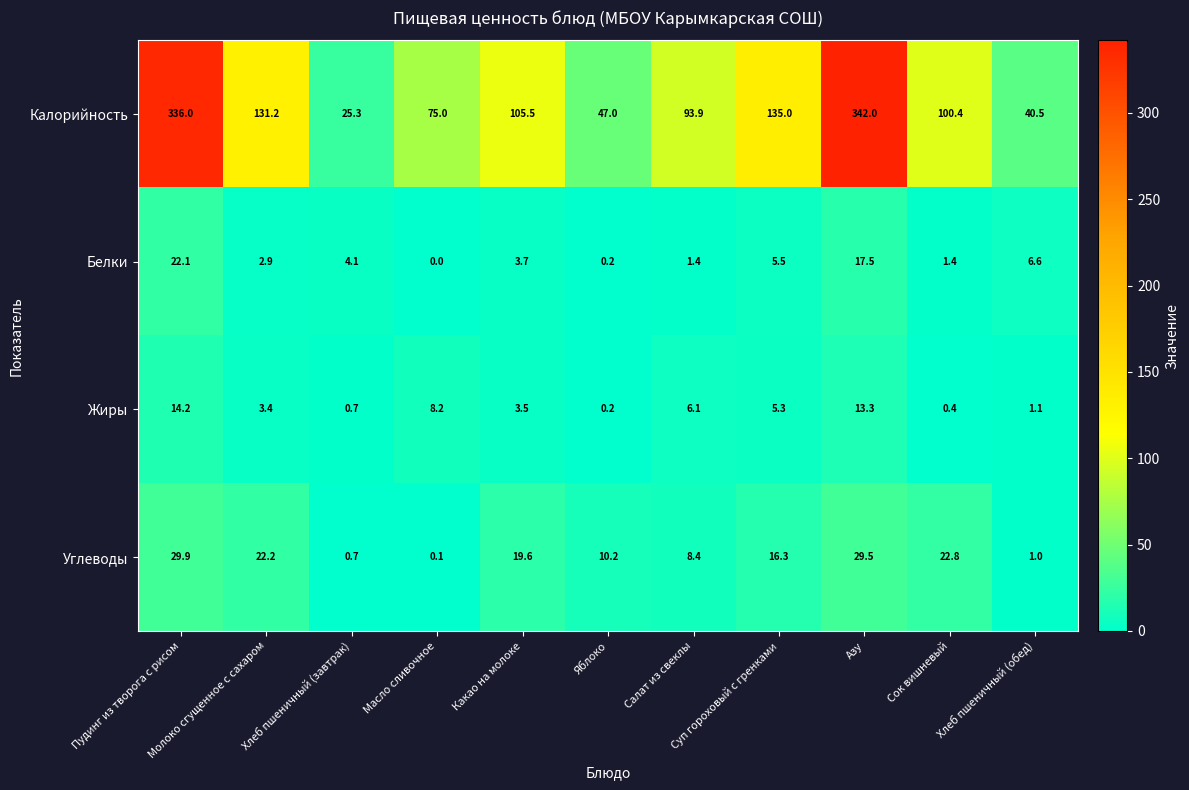

How many distinct data groups are displayed?

4